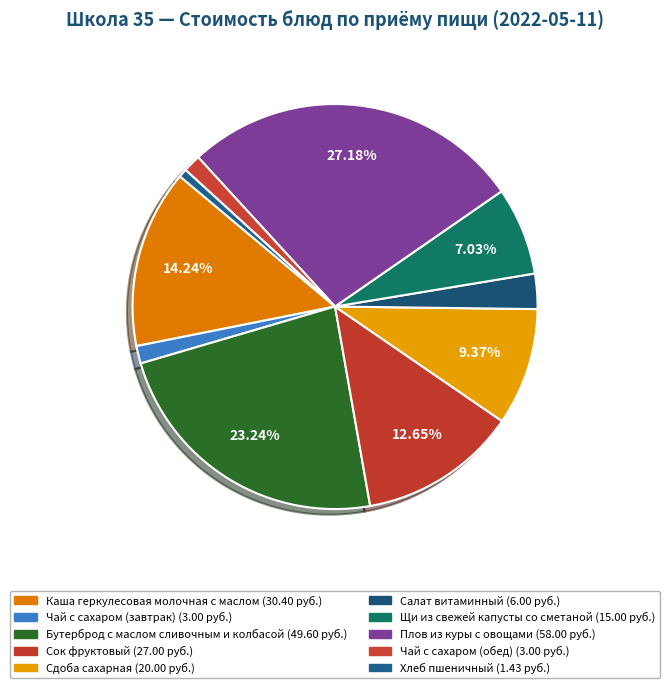

Count the number of slices in the pie.

10